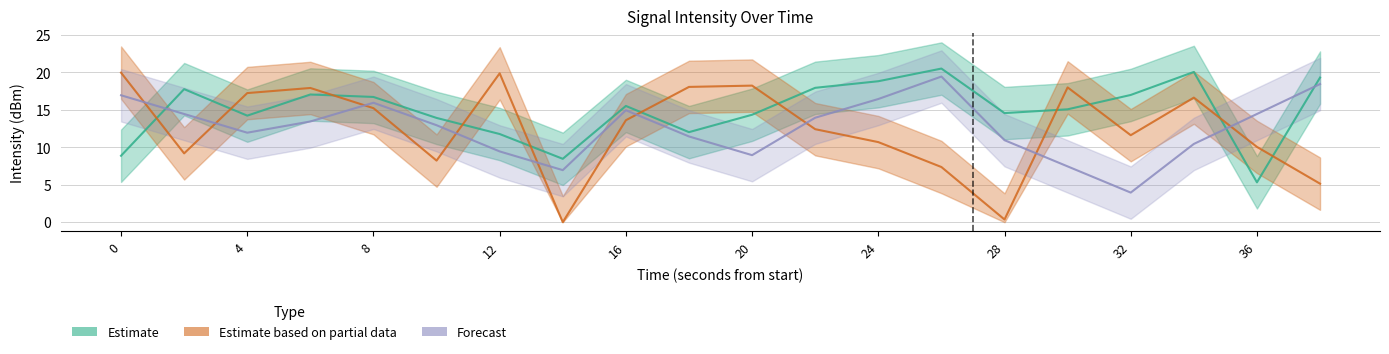

What is the value of the Estimate based on partial data point at the 12th from the left?

12.4